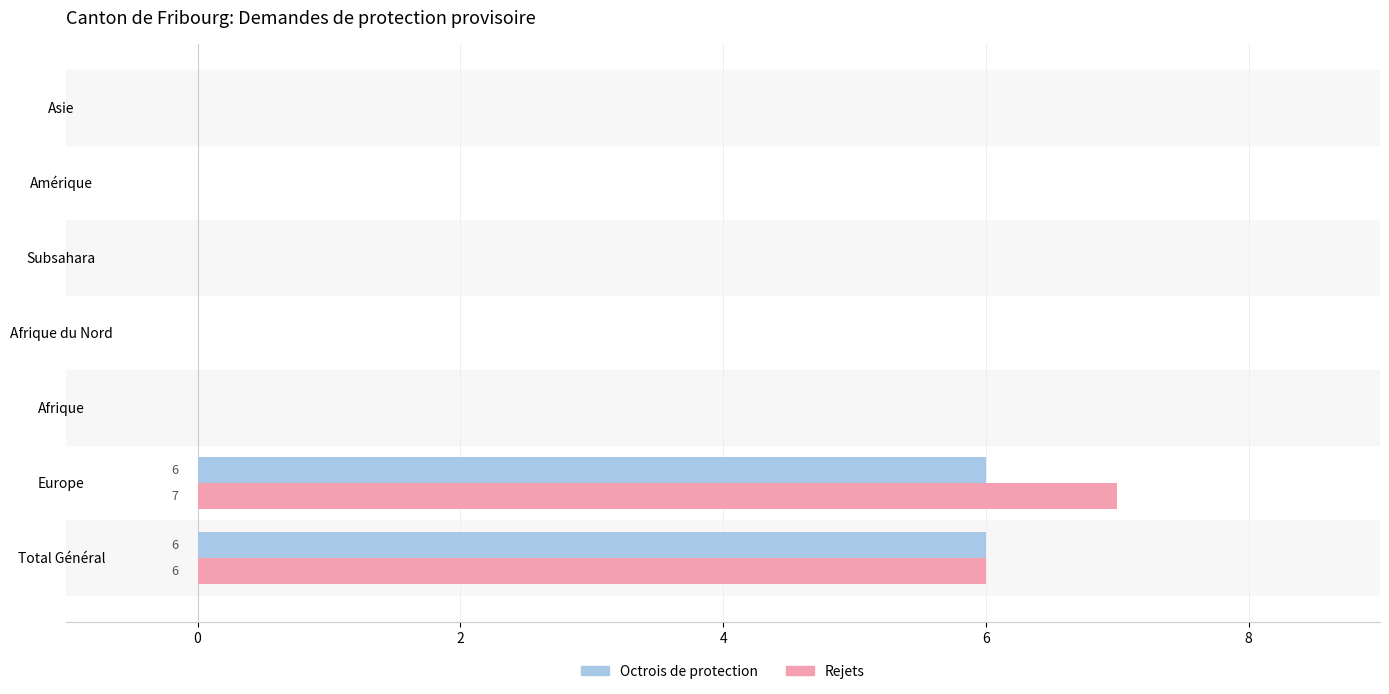

At which category is the sum across all series the highest?

Europe